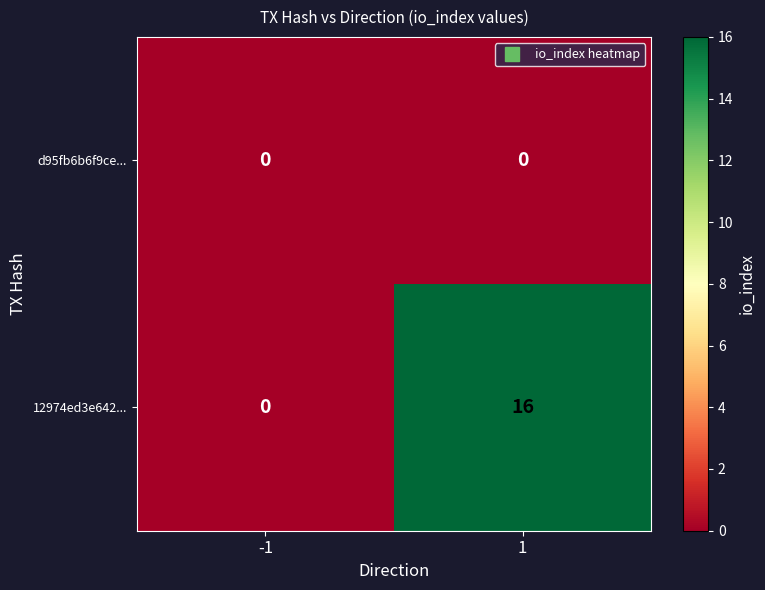

What is the difference between the maximum and minimum values in the 12974ed3e642... series?

16